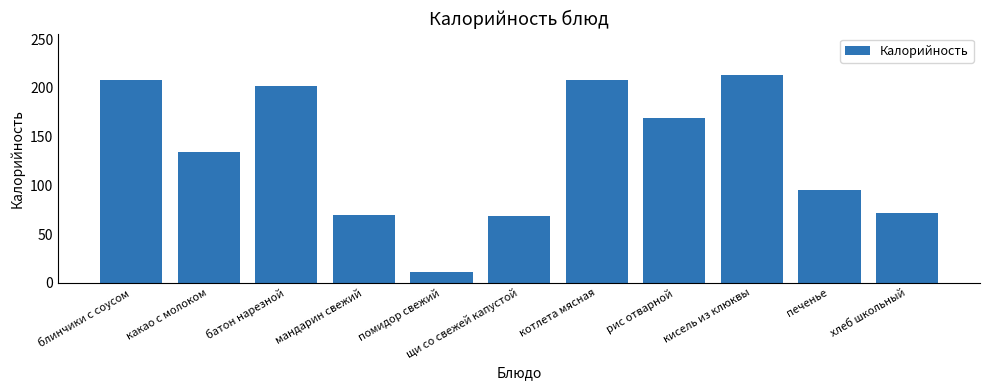

The value at какао с молоком is 68. True or false?

False